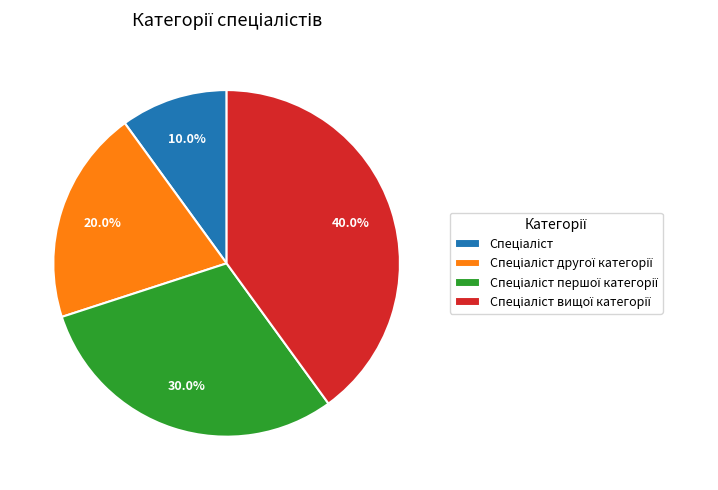

Is there a majority slice in this chart?

No